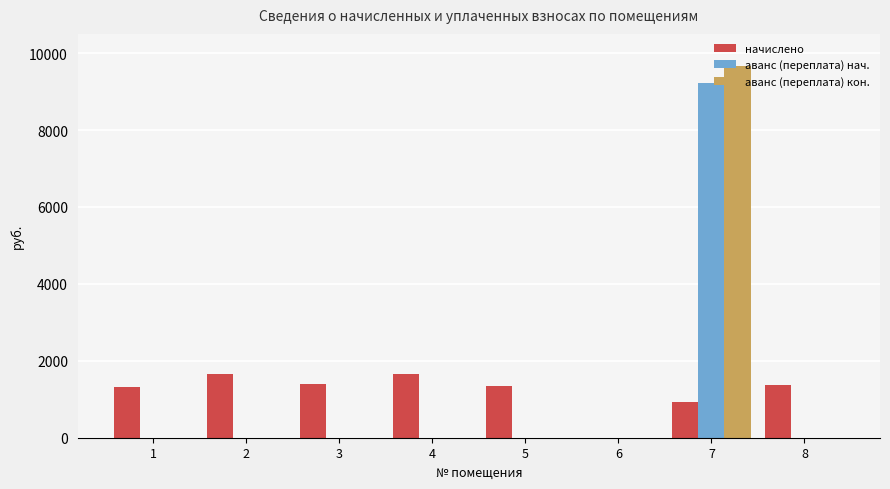

True or false: аванс (переплата) нач. has a value of 0.0 at 4.

True